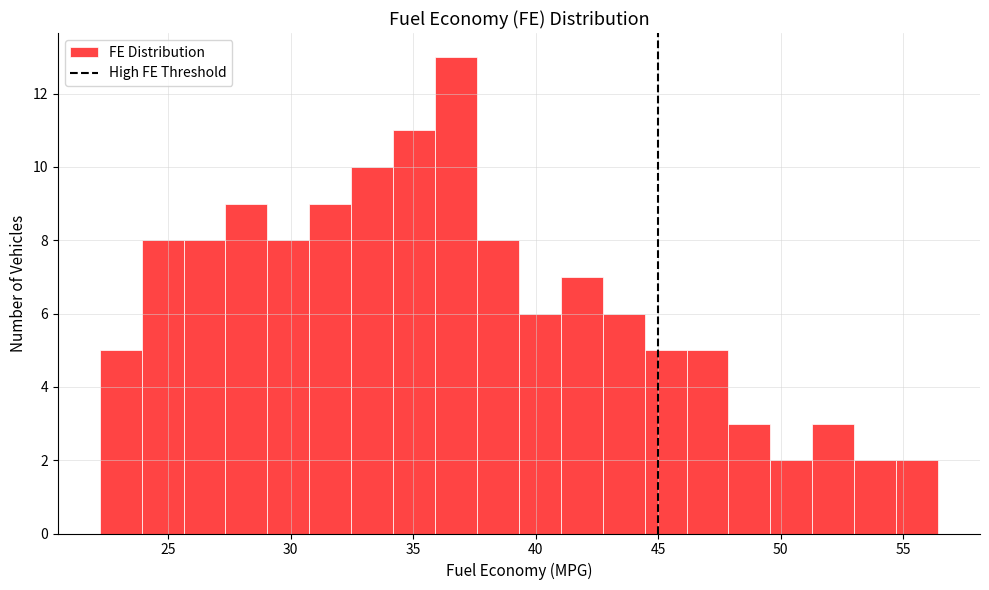

Around what value on the x-axis is the tallest bar? Give the approximate position of its centre, as read against the axis.

36.5